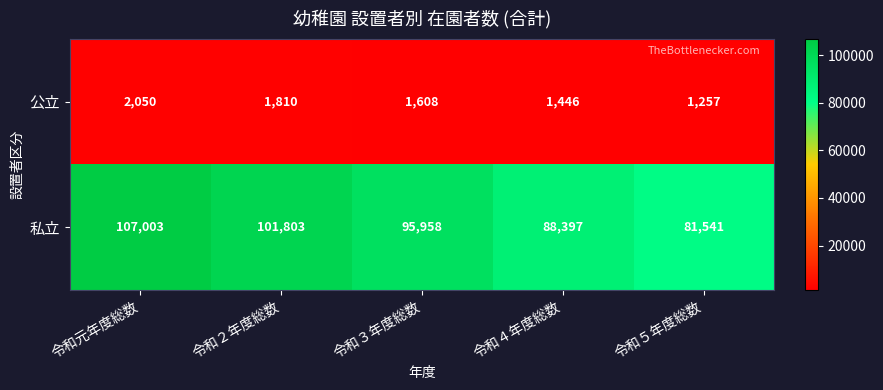

The 私立 series shows 34085 at 令和４年度総数. True or false?

False